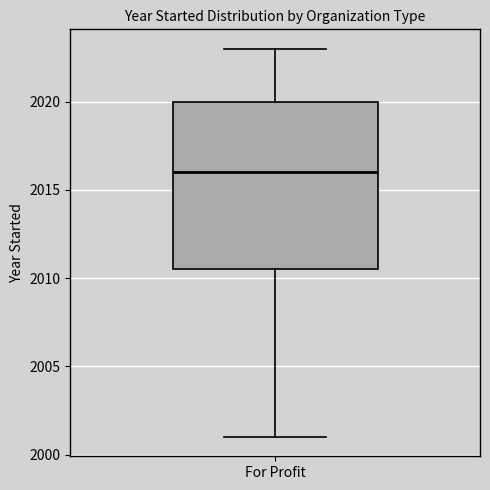

Read this box plot against the y-axis: the position of the median line, the range covered by the box, and the ends of both whiskers. The values are not printed on the chart, so give them approximately, as read against the axis.

median 2016.0, box 2010.5 to 2020.0, whiskers 2001.0 to 2023.0